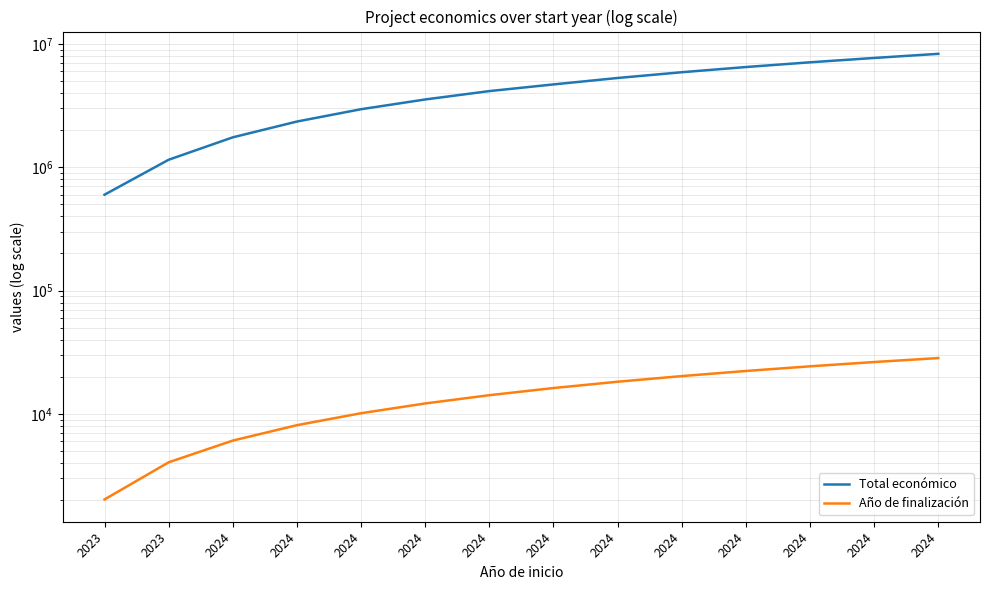

True or false: Año de finalización has more than 2 points higher than both neighbors.

False